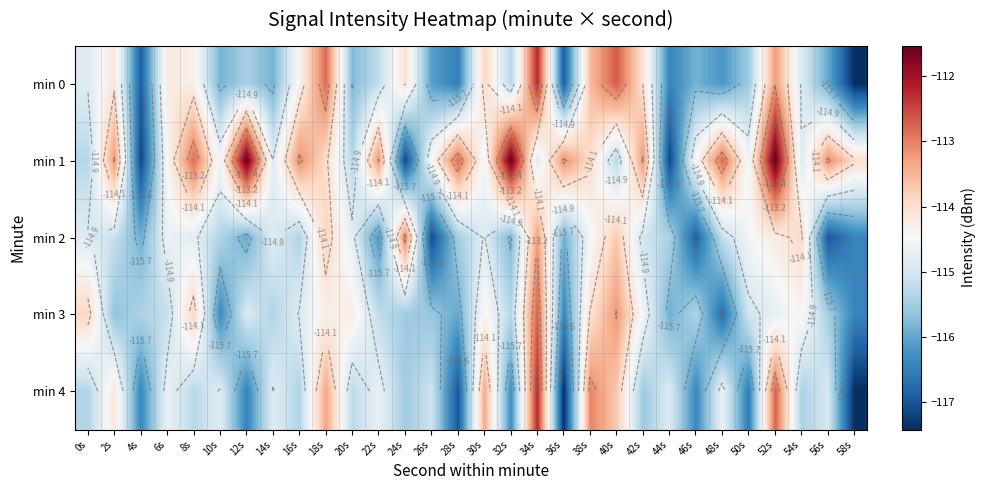

The value of min 3 at 28s is -116.0. True or false?

True